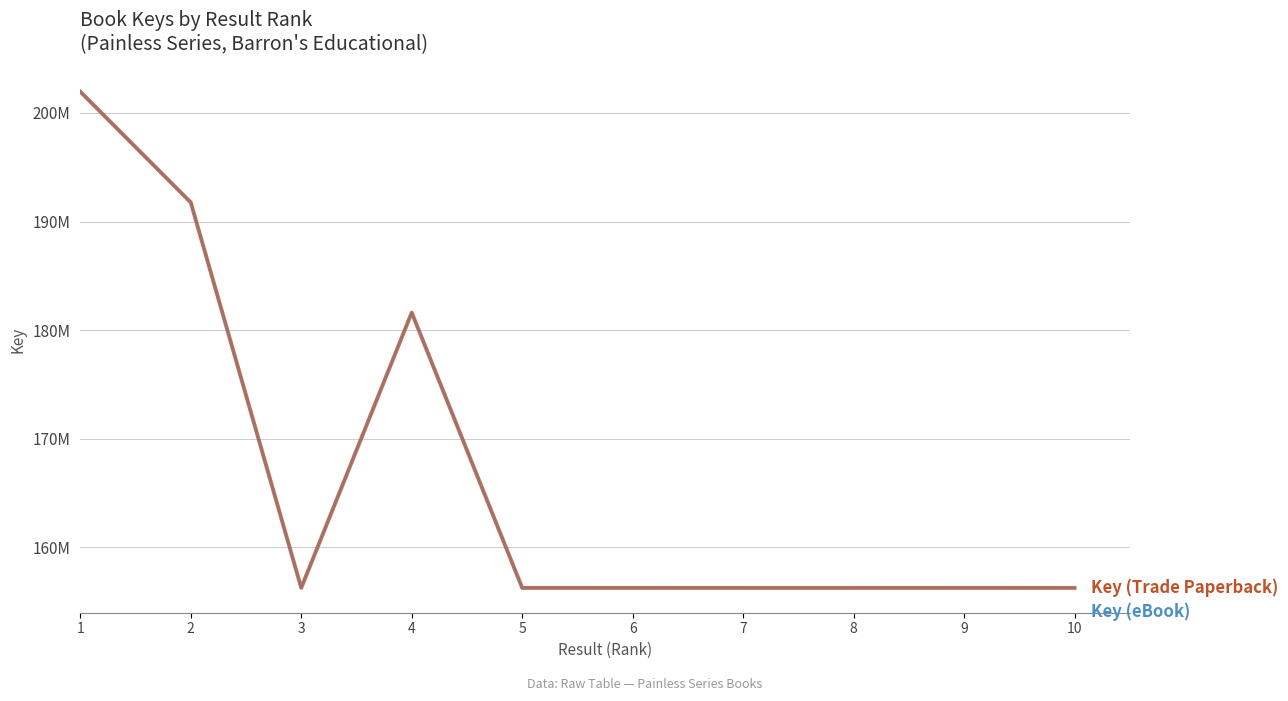

Reading left to right, list all the values displayed in this chart.

Key (Trade Paperback): 201964410	191759742	156239880	181603417	156239774	156240748	156238945	156238684	156240195	156240782
Key (eBook): 201964410	191759742	156239880	181603417	156239774	156240748	156238945	156238684	156240195	156240782